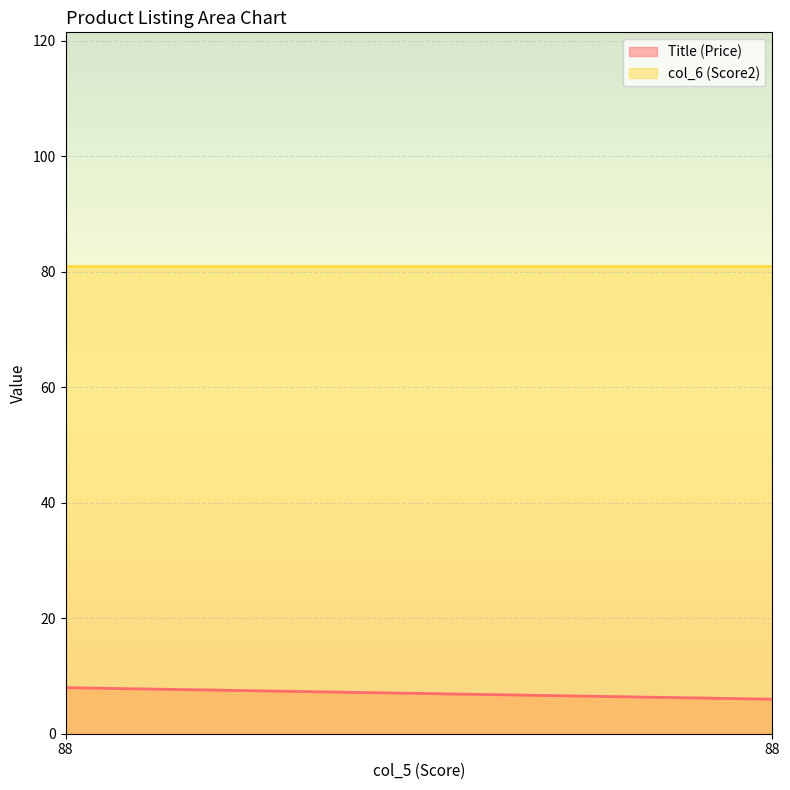

At how many categories does at least one series exceed 17?

100